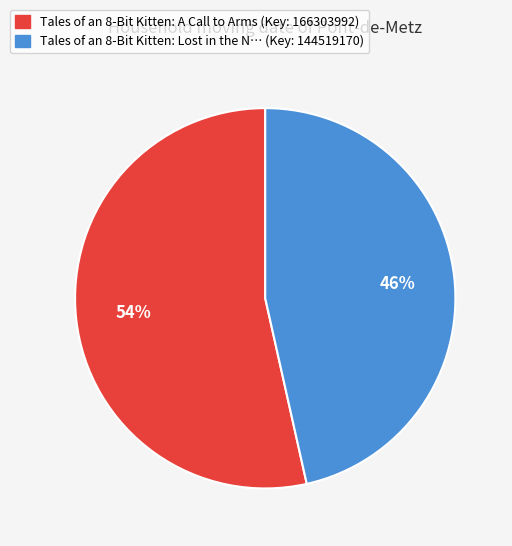

Combined, do Tales of an 8-Bit Kitten: A Call to Arms (Key: 166303992) and Tales of an 8-Bit Kitten: Lost in the N… (Key: 144519170) account for over 50%?

Yes